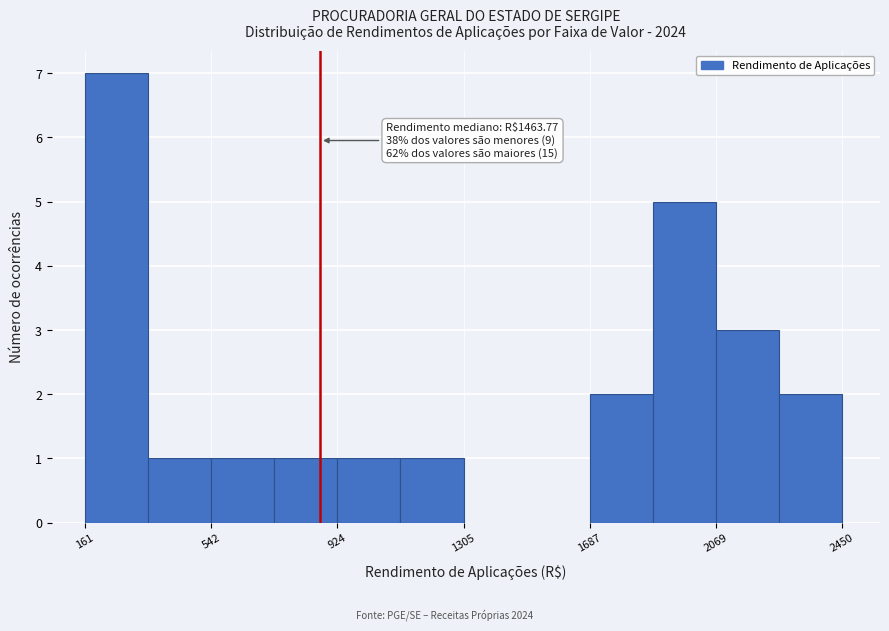

Around what value on the x-axis is the tallest bar? Give the approximate position of its centre, as read against the axis.

250